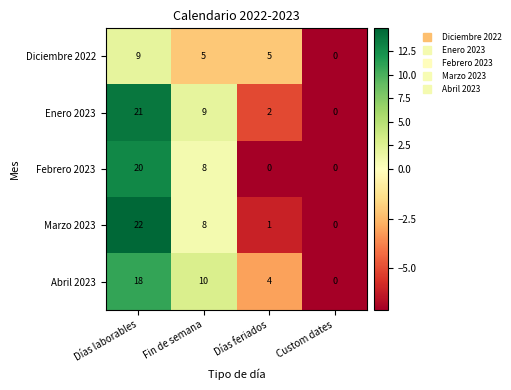

What is the average value of the Enero 2023 series?

8